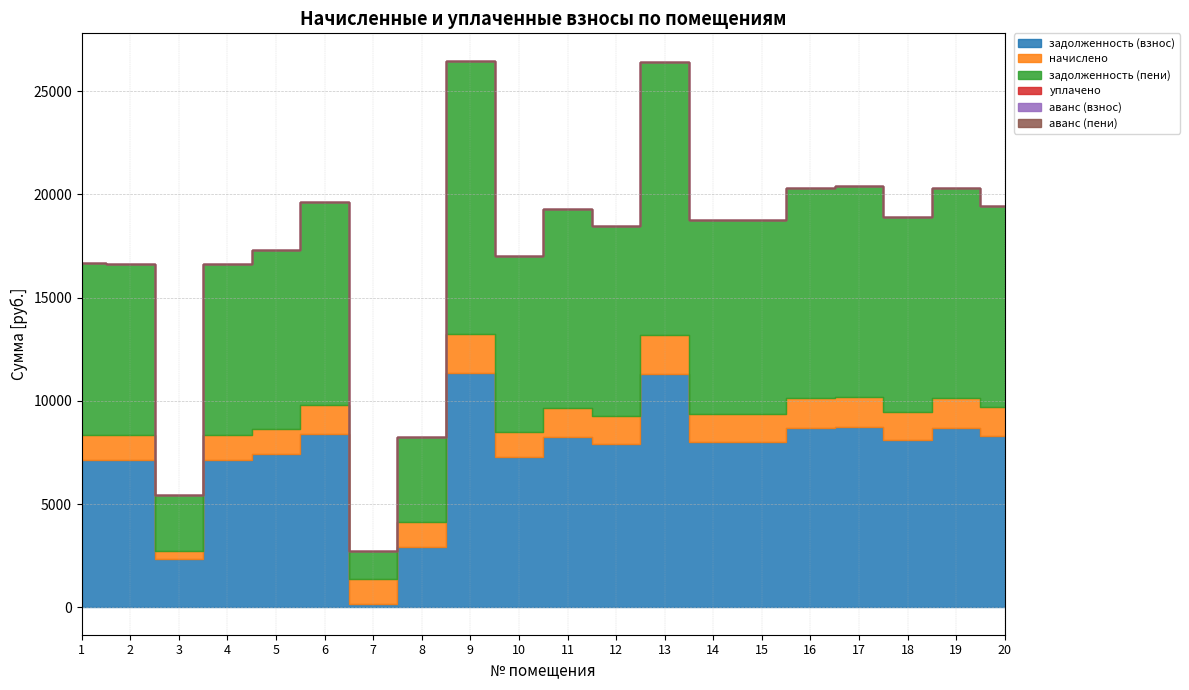

True or false: аванс (пени) has a value of 0.0 at 12.

True